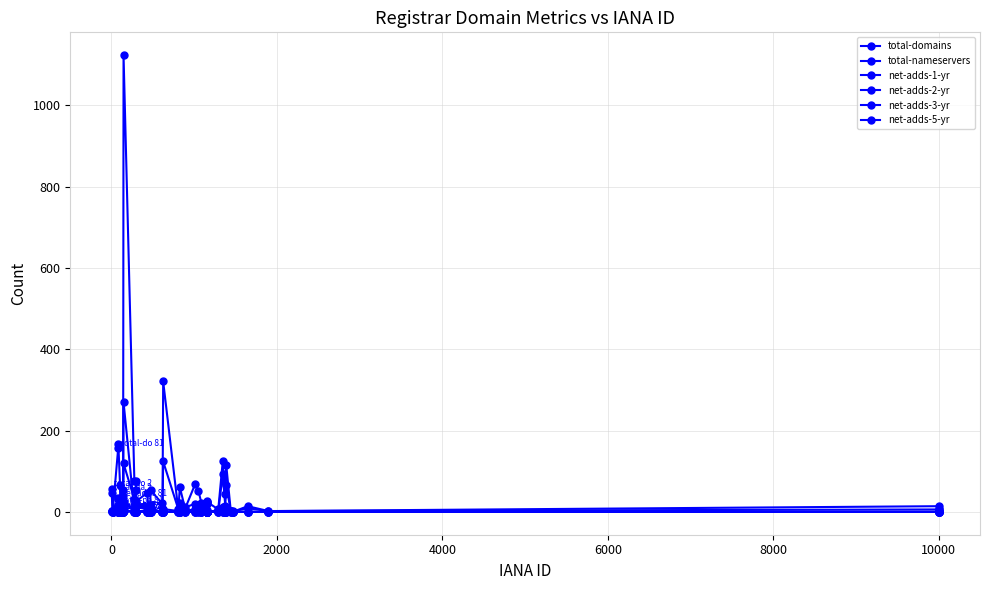

True or false: net-adds-3-yr and net-adds-2-yr intersect in this chart.

False